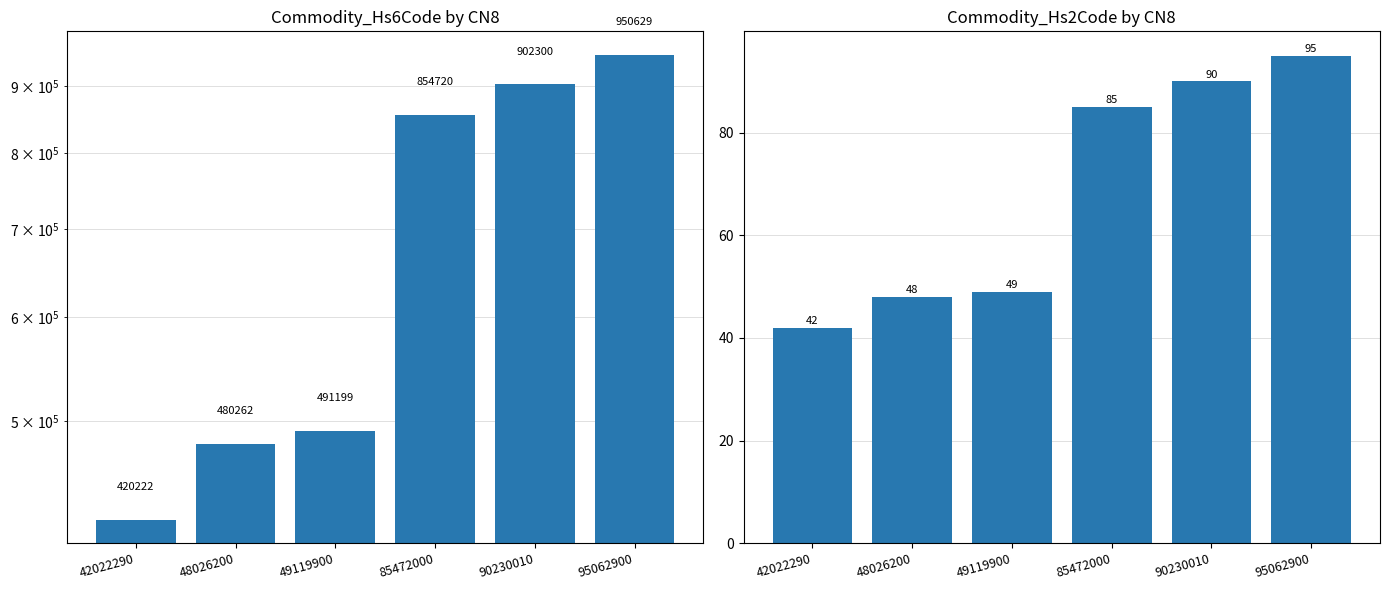

What is the difference between the second highest and minimum values in the Commodity_Hs6Code series?

482078